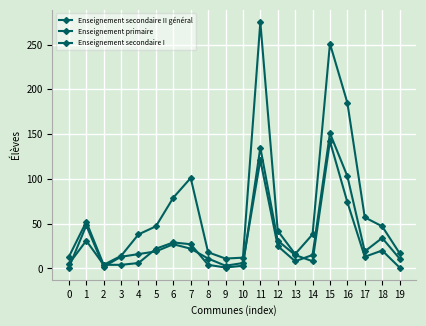

True or false: Enseignement secondaire I has a value of 44 at 18.

False